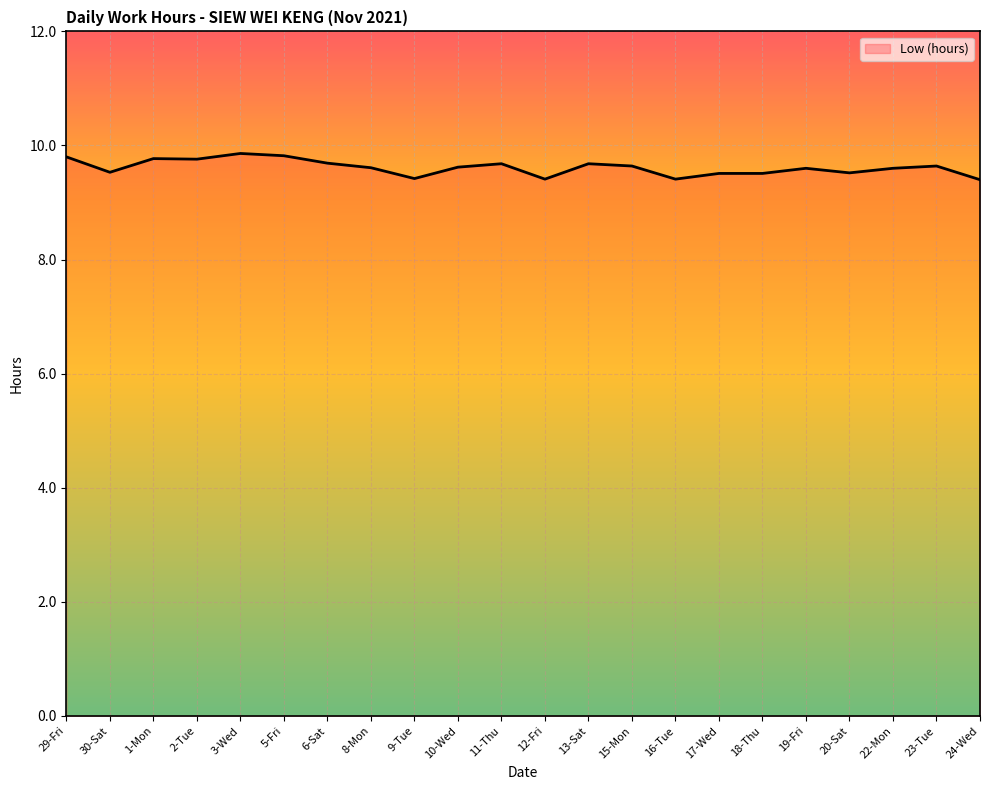

What is the smallest value displayed?

9.4